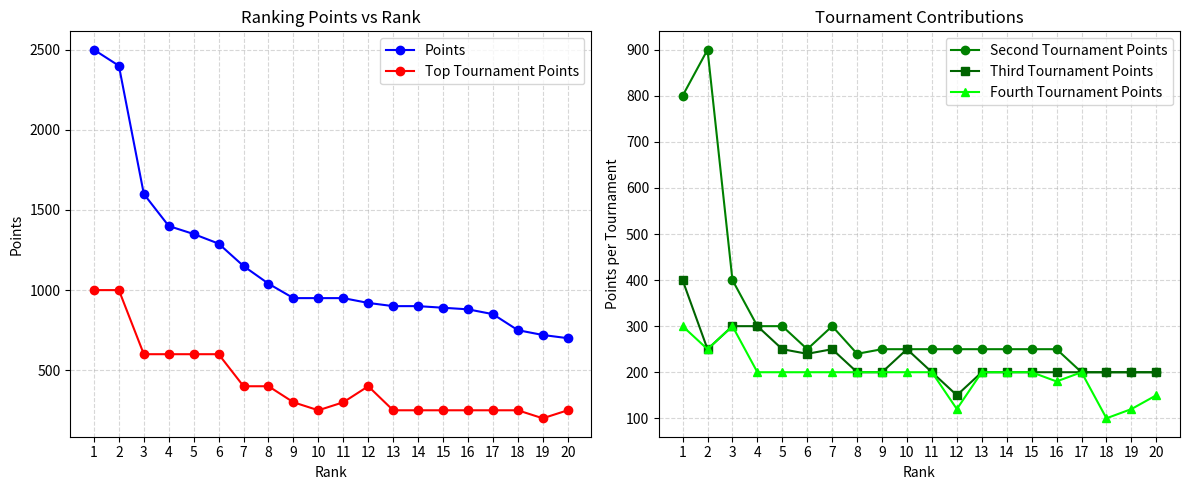

Where does the Fourth Tournament Points series first go above 200?

1